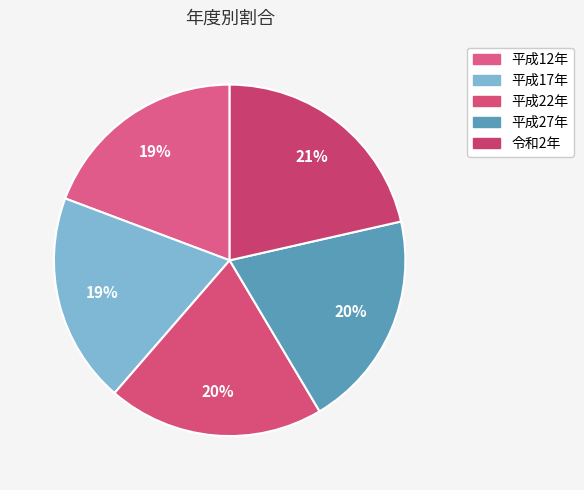

To the nearest percent, what is the difference between the 平成17年 and 平成22年 slice percentages?

1%